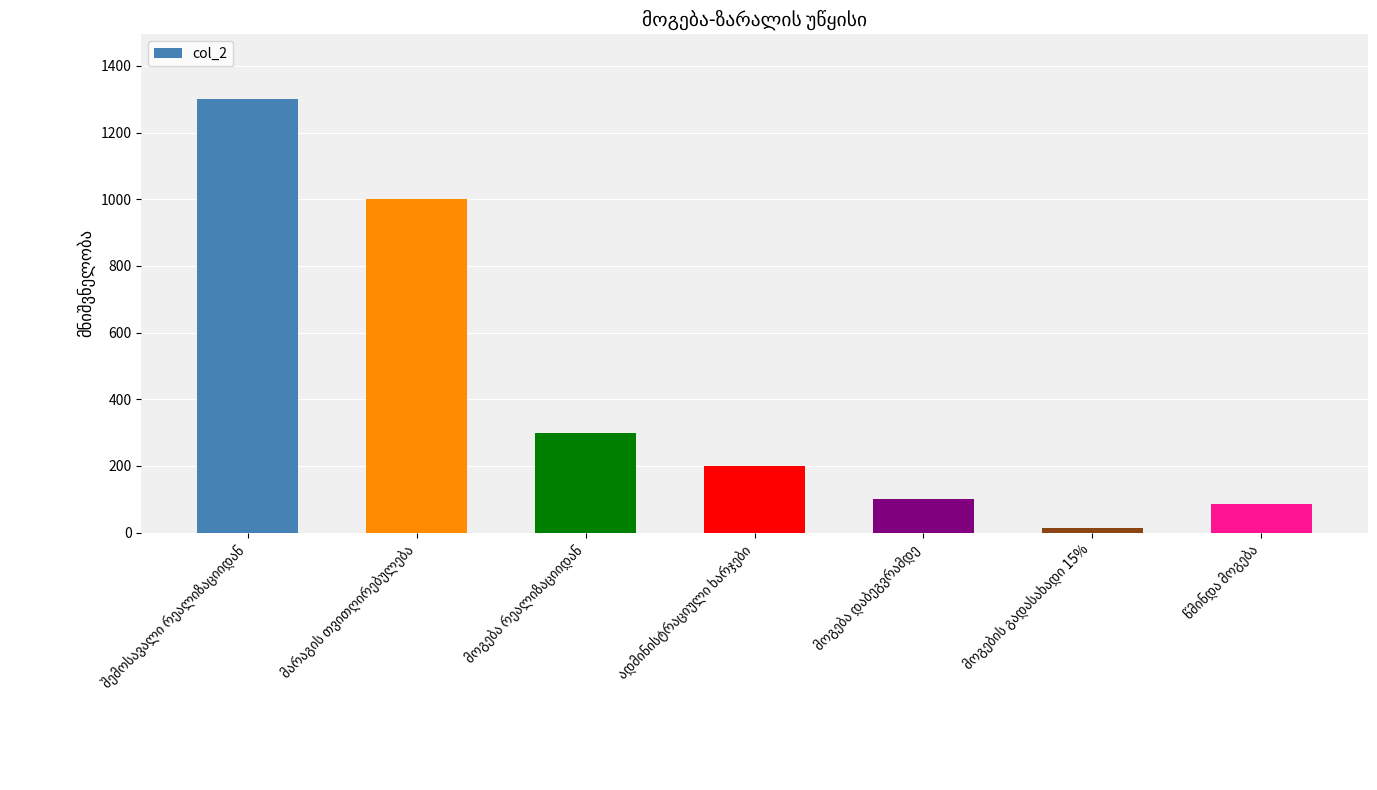

What is the greatest value displayed?

1300